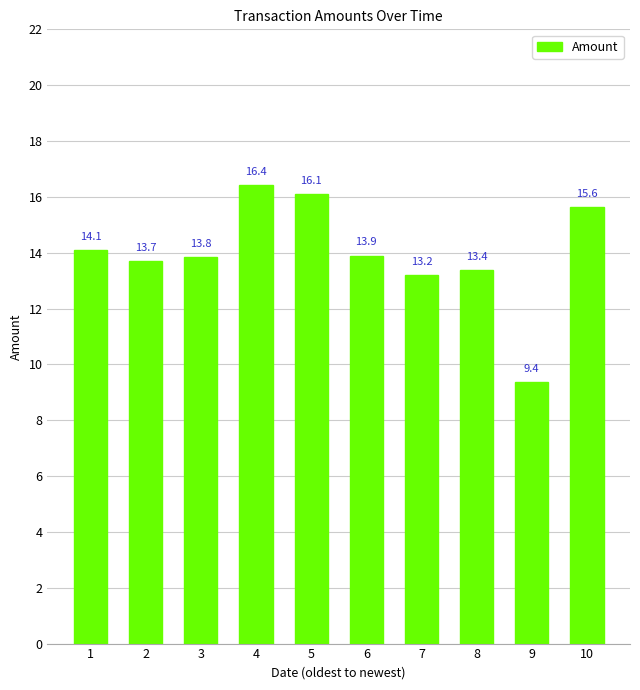

How many data points are less than 13?

1